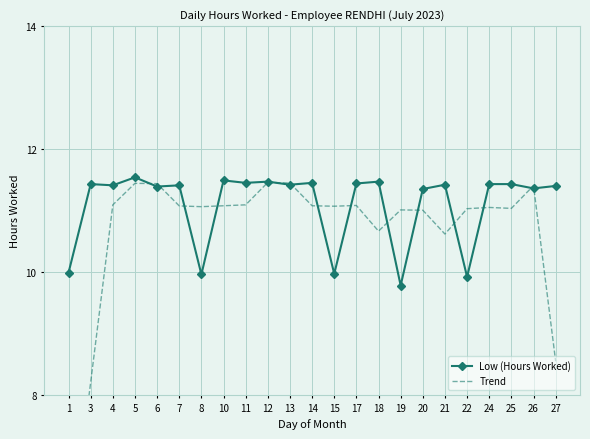

Which series ends up on top after the final intersection of Low (Hours Worked) and Trend?

Low (Hours Worked)